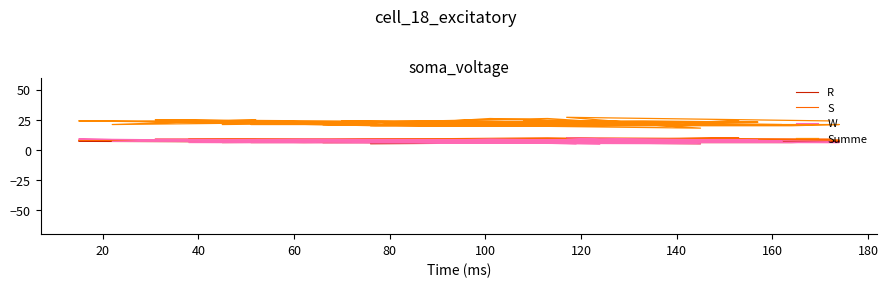

True or false: Summe and S cross at least once.

False